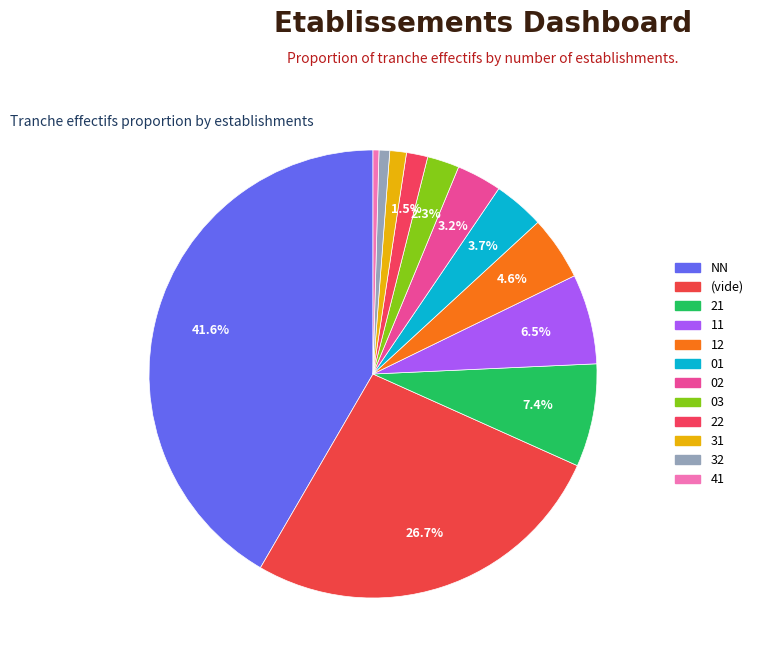

Is there any slice that represents more than half of the pie?

No